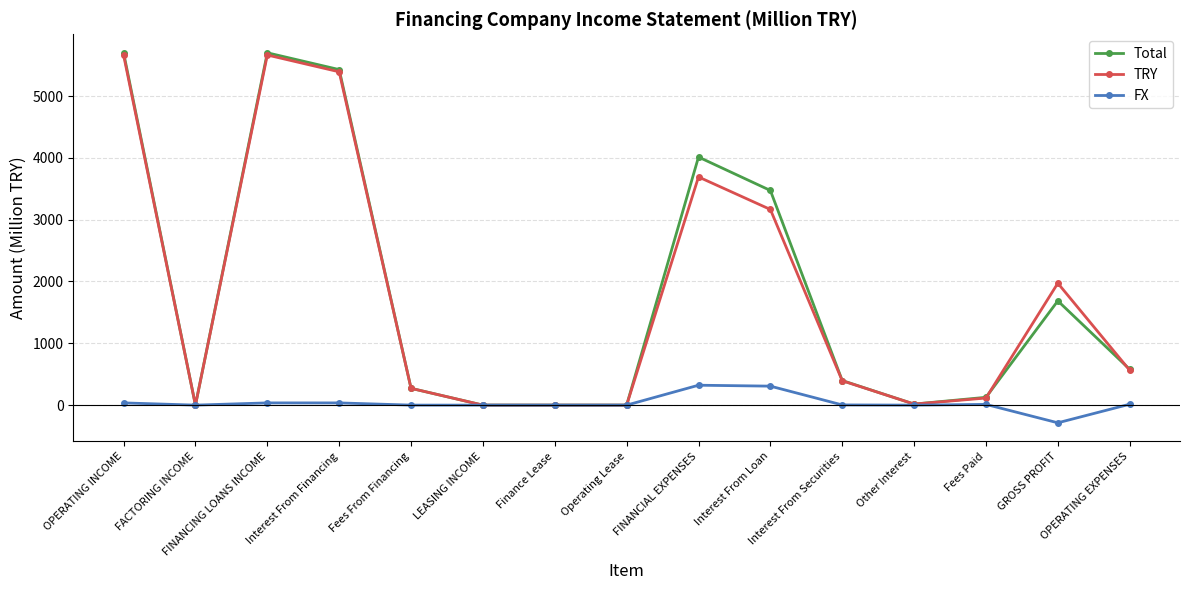

What position from the left is FACTORING INCOME?

2